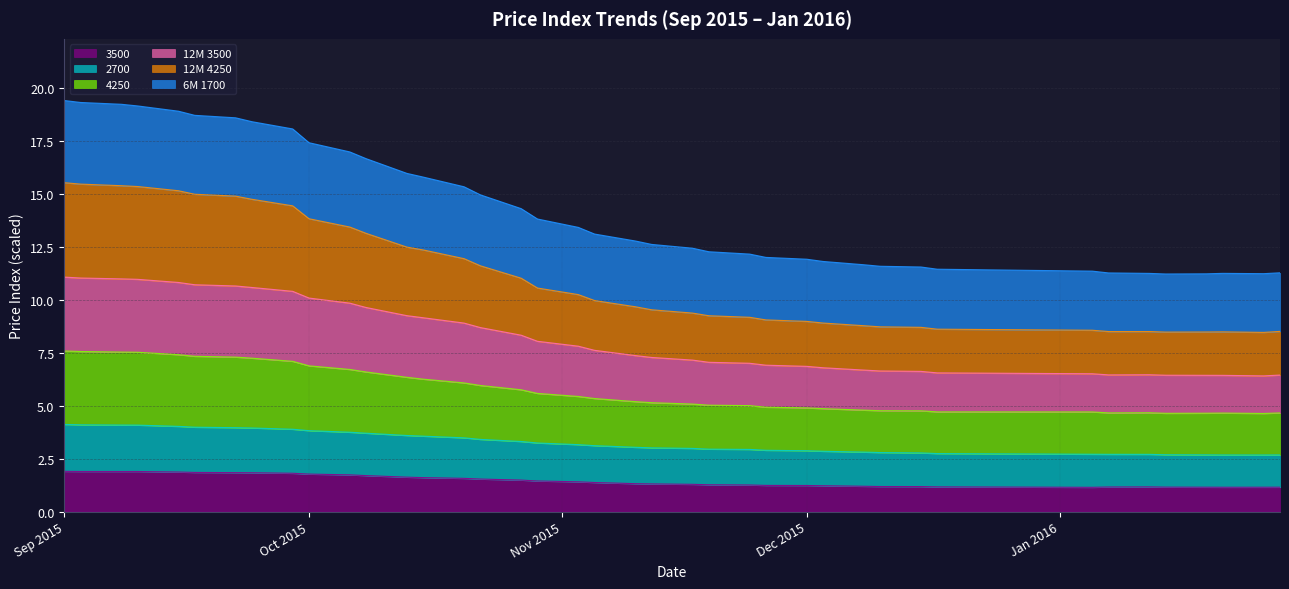

What position from the left is 22.09.2015?

7